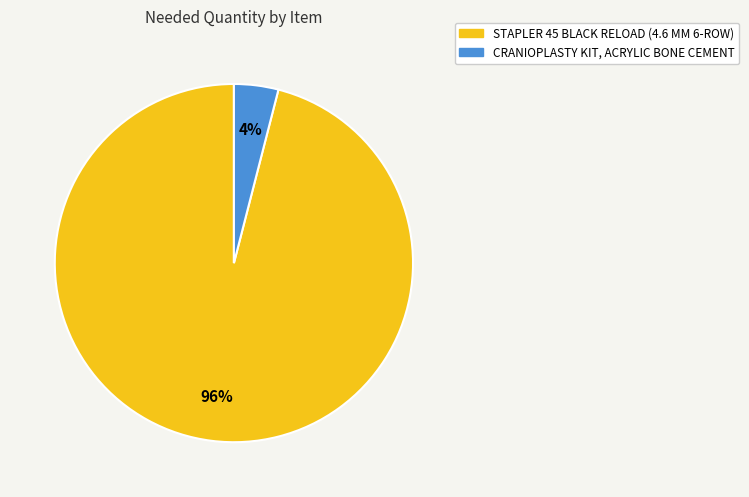

The CRANIOPLASTY KIT, ACRYLIC BONE CEMENT slice represents 4% of the pie. True or false?

True